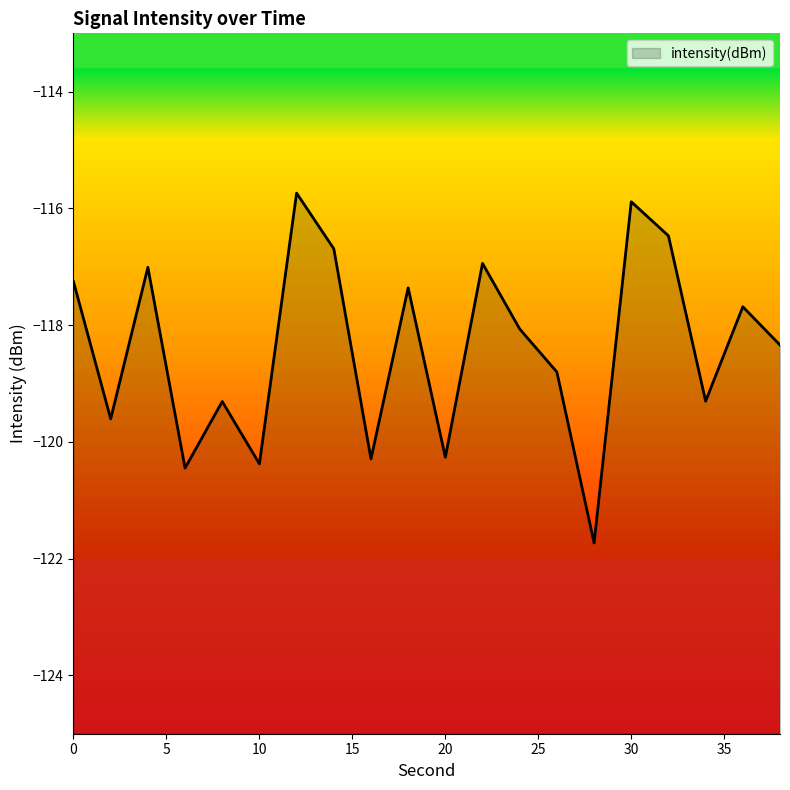

What value does the data have at 18?

-117.4